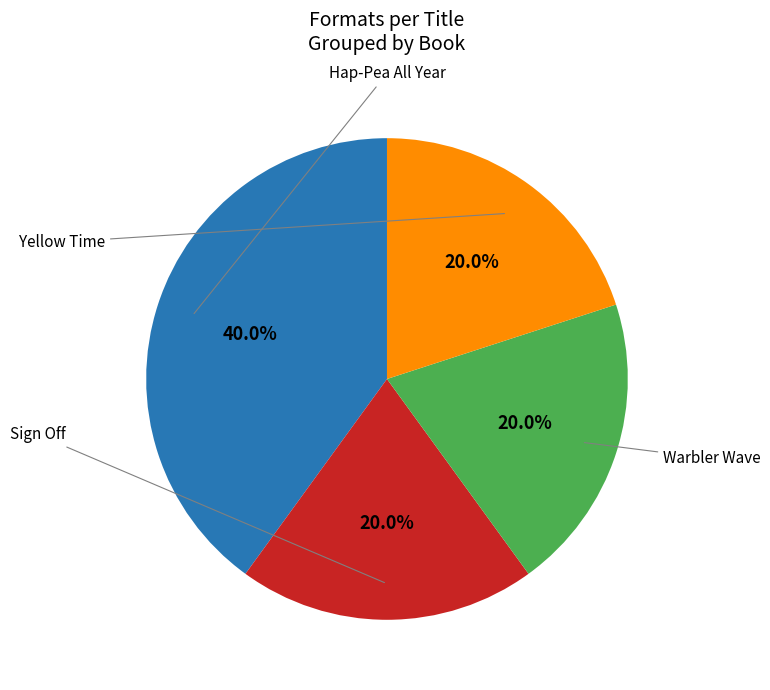

Does any single category account for the majority?

No